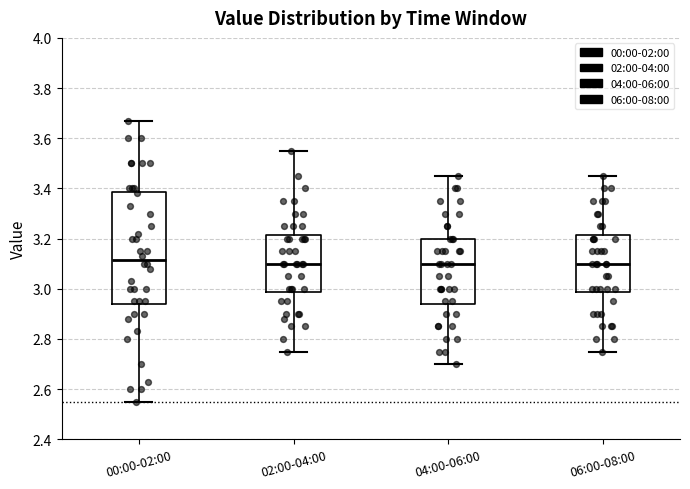

Which box is the tallest, from its lower edge to its upper edge?

00:00-02:00